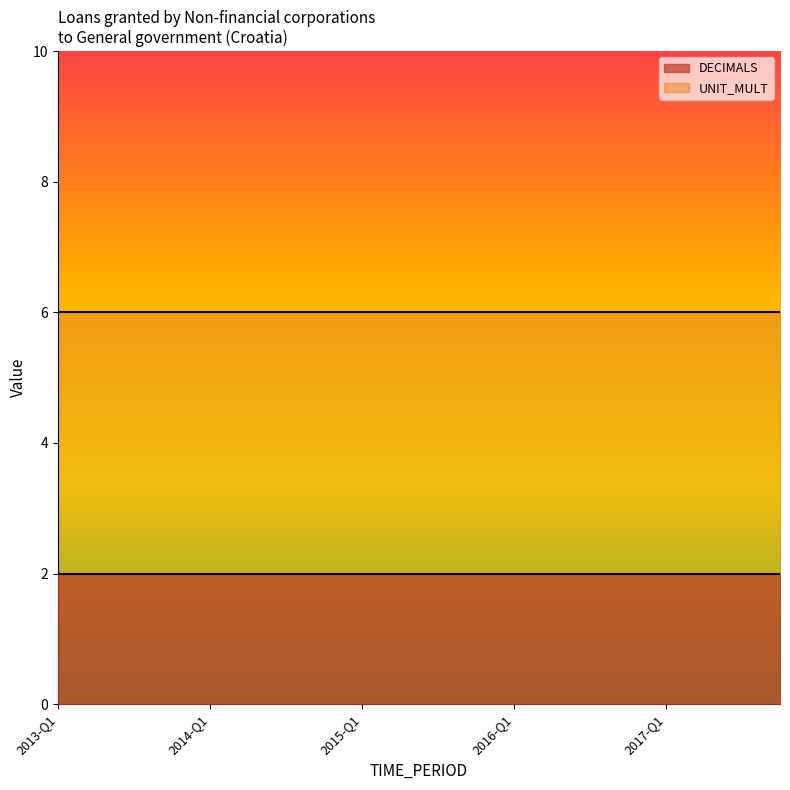

Is it true that DECIMALS equals 2 at 2016-Q4?

True